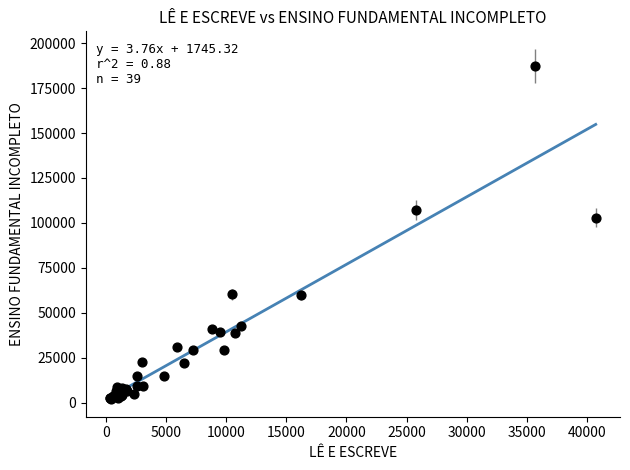

What Y value in the scatter plot is closest to 94727?

102905